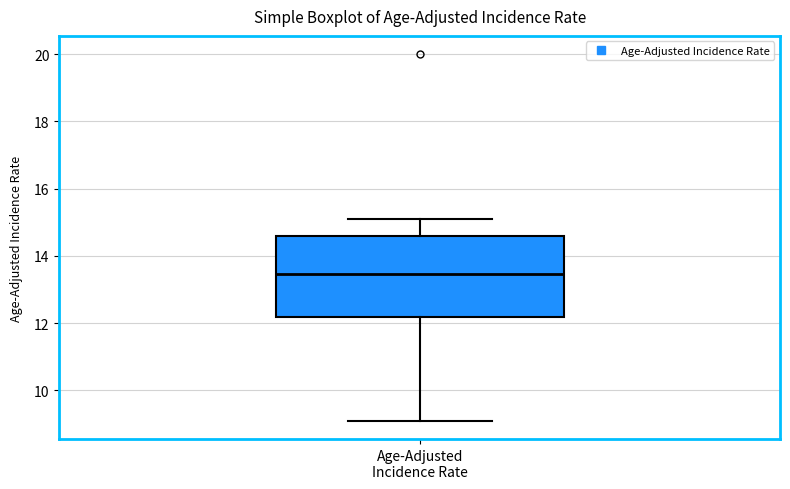

Read this box plot against the y-axis: the position of the median line, the range covered by the box, and the ends of both whiskers. The values are not printed on the chart, so give them approximately, as read against the axis.

median 13.4, box 12.2 to 14.6, whiskers 9.2 to 15.2